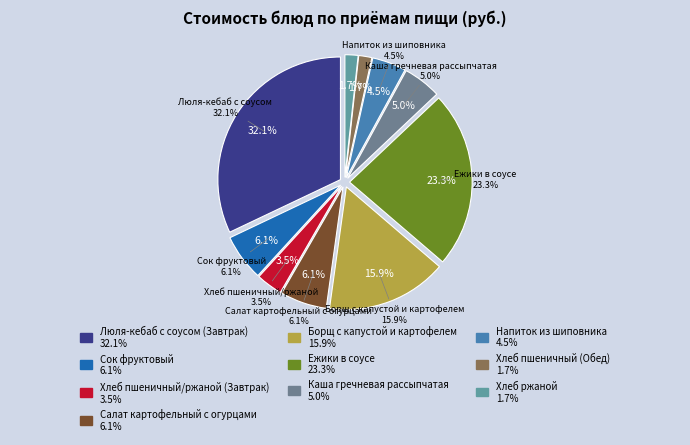

True or false: Борщ с капустой и картофелем accounts for 4% of the total.

False